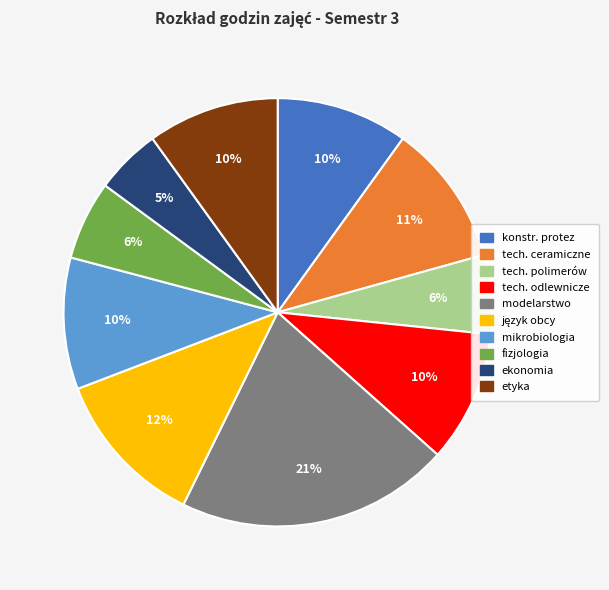

How many segments does this pie chart have?

10